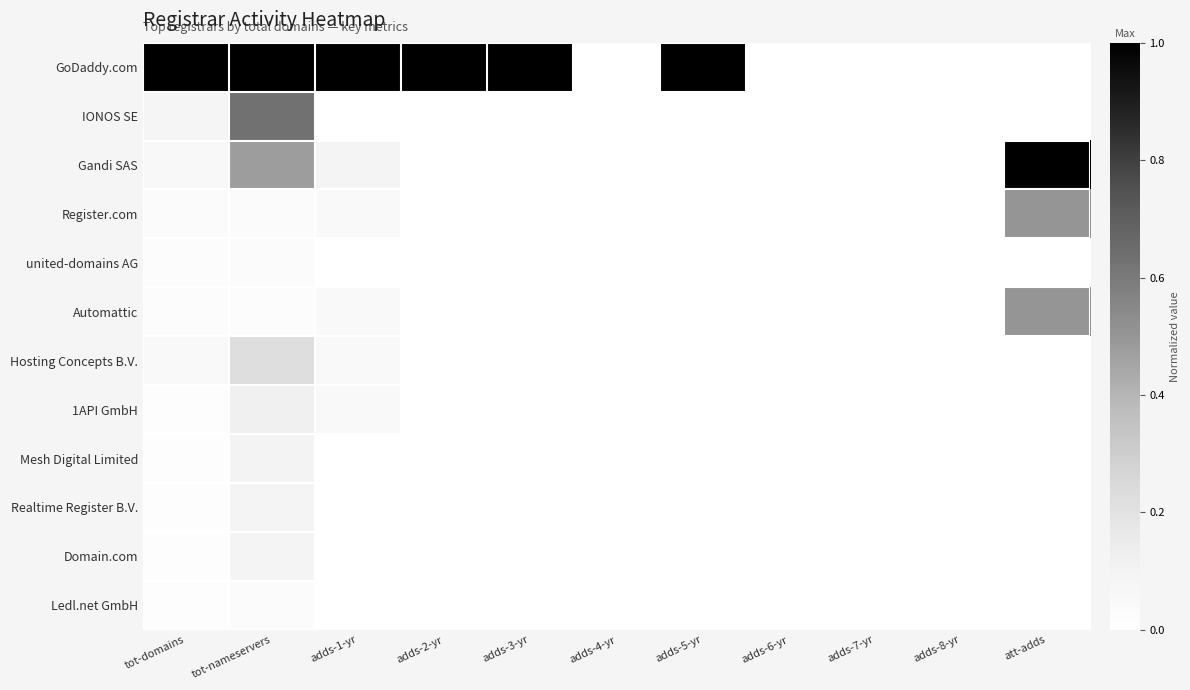

Which label corresponds to the largest value in the chart?

tot-domains